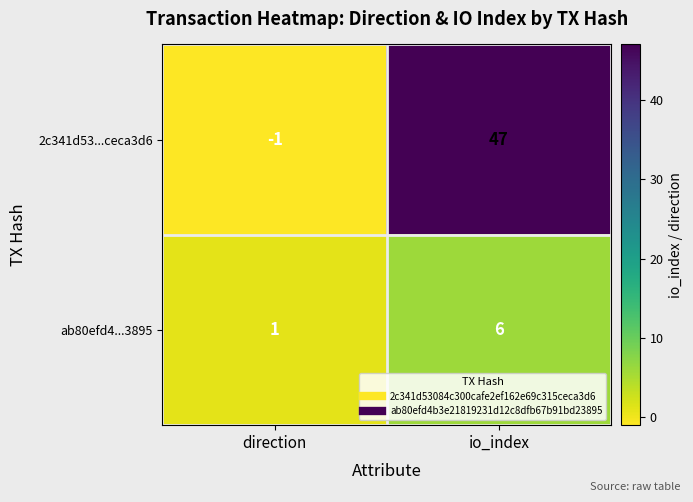

Rank the series by their average value, from lowest to highest.

ab80efd4...3895, 2c341d53...ceca3d6